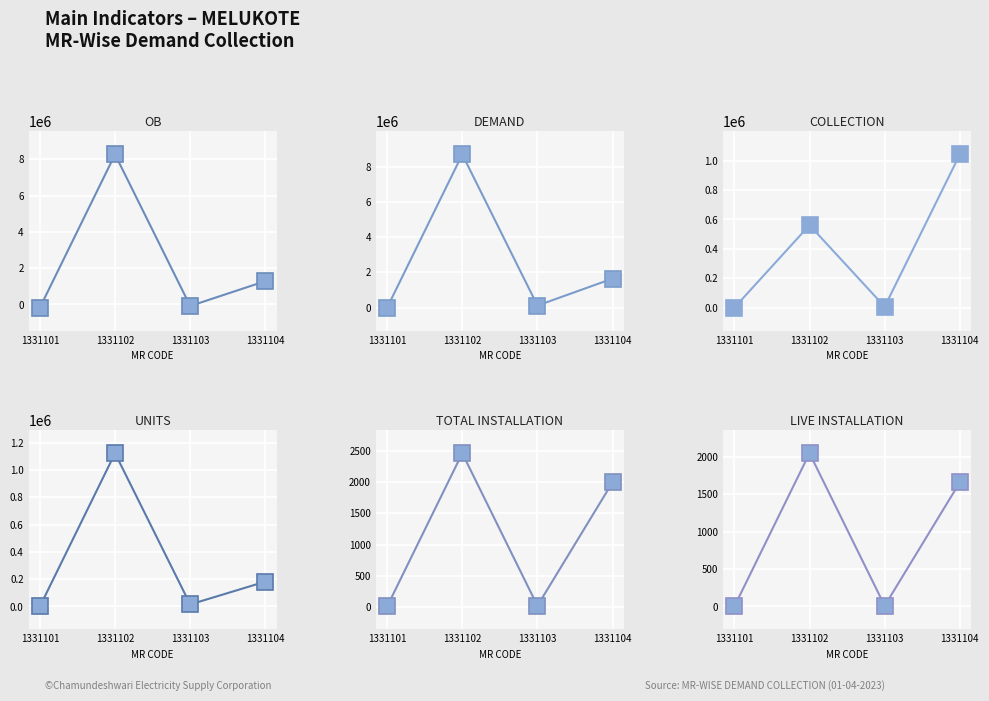

At how many categories does at least one series exceed 840504?

2